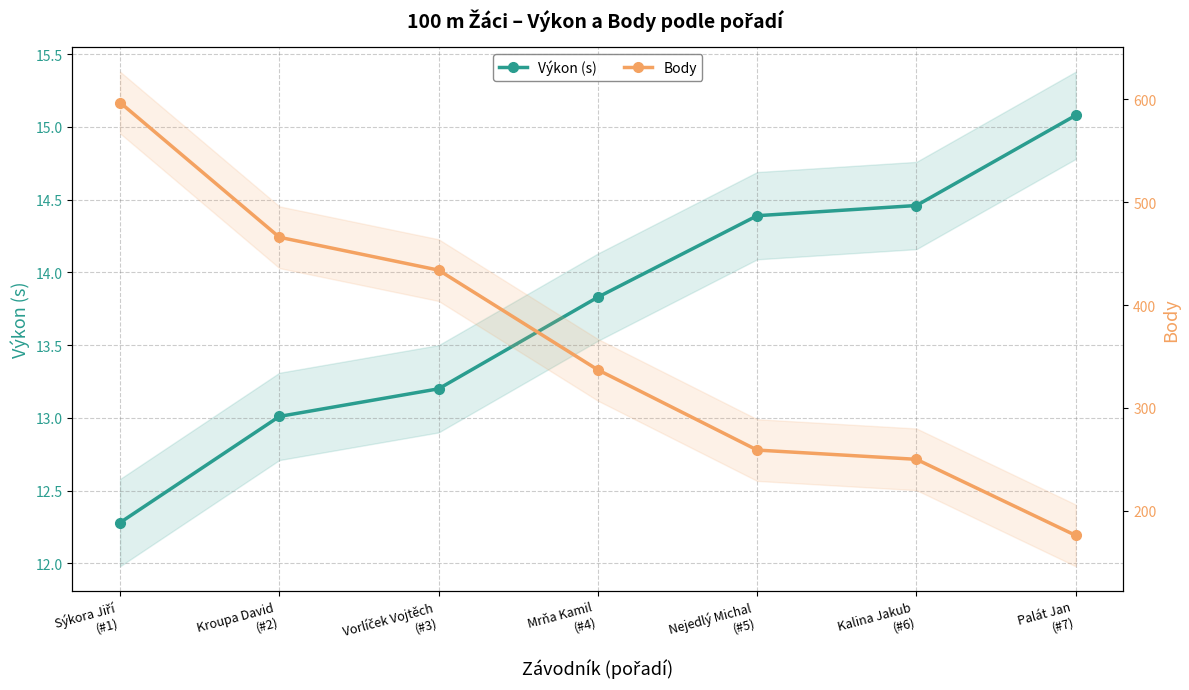

What are all the series names shown in the legend?

Výkon (s), Body